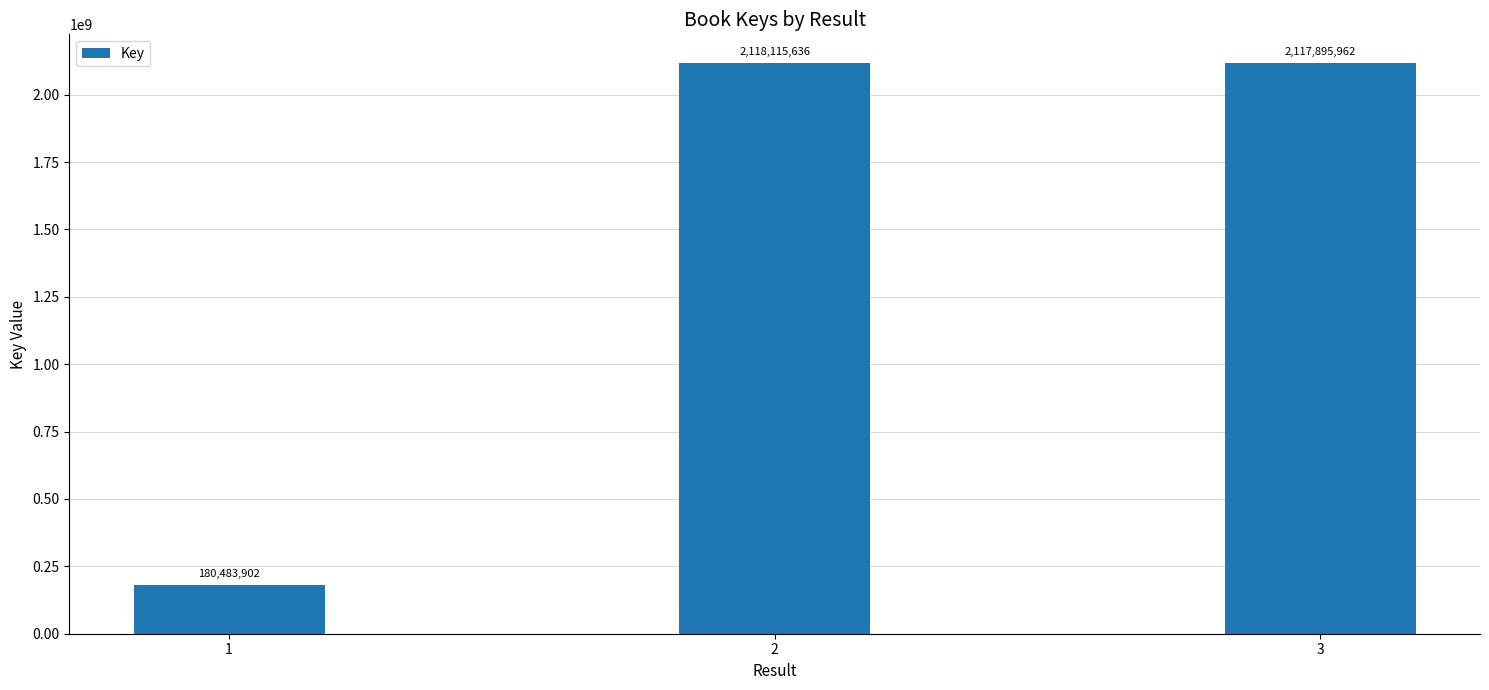

True or false: the data shows 2118115636 at 2.

True